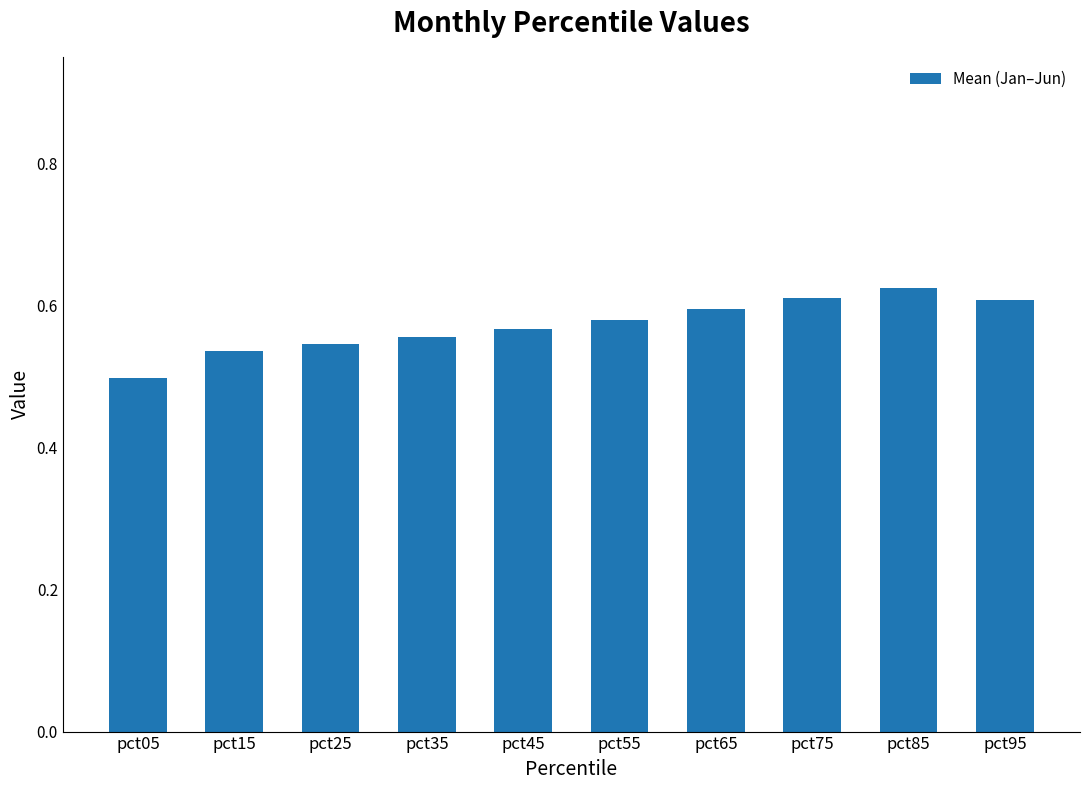

True or false: the data shows 0.2 at pct25.

False